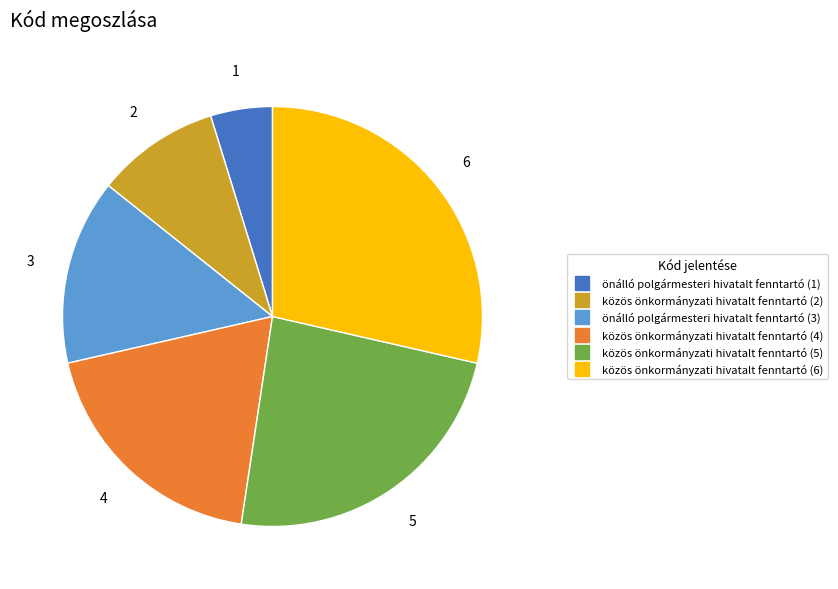

The közös önkormányzati hivatalt fenntartó (2) slice represents 10% of the pie. True or false?

True